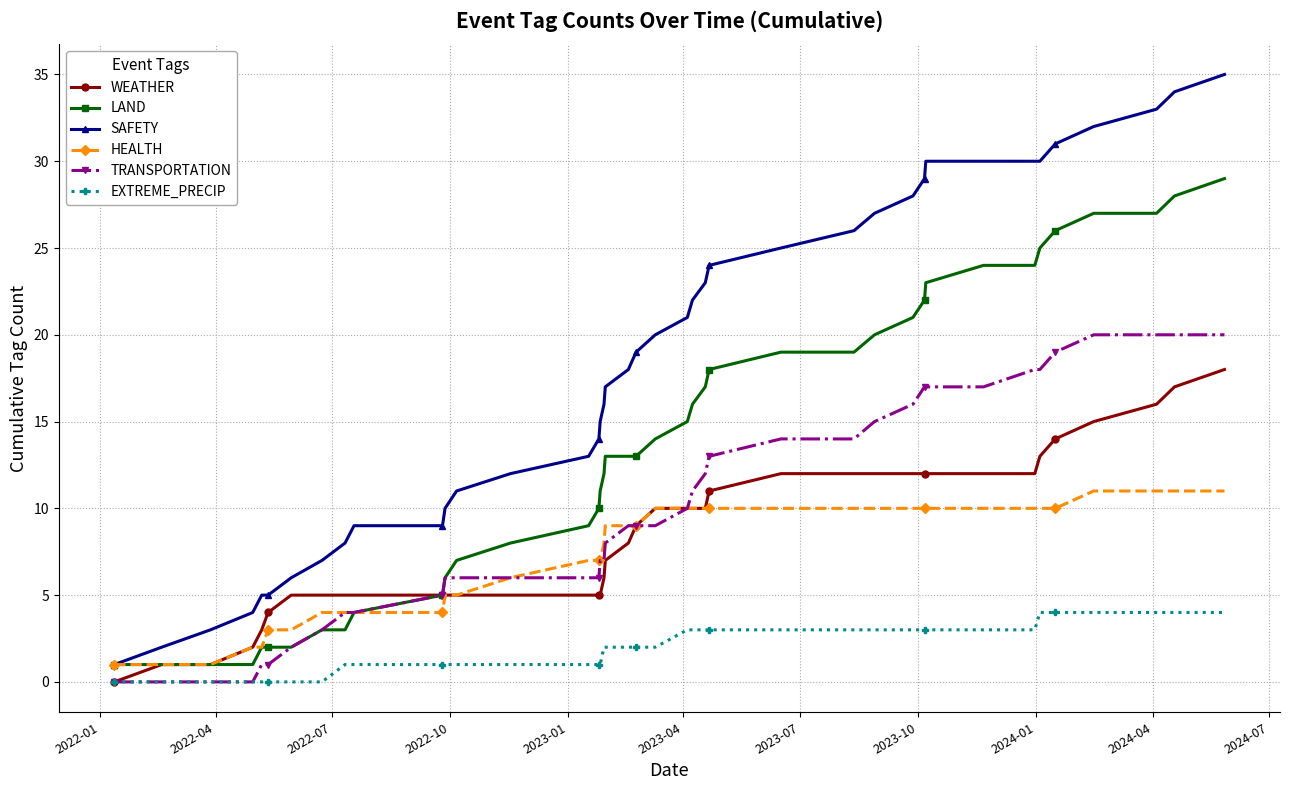

Which series has the largest total across all categories?

SAFETY